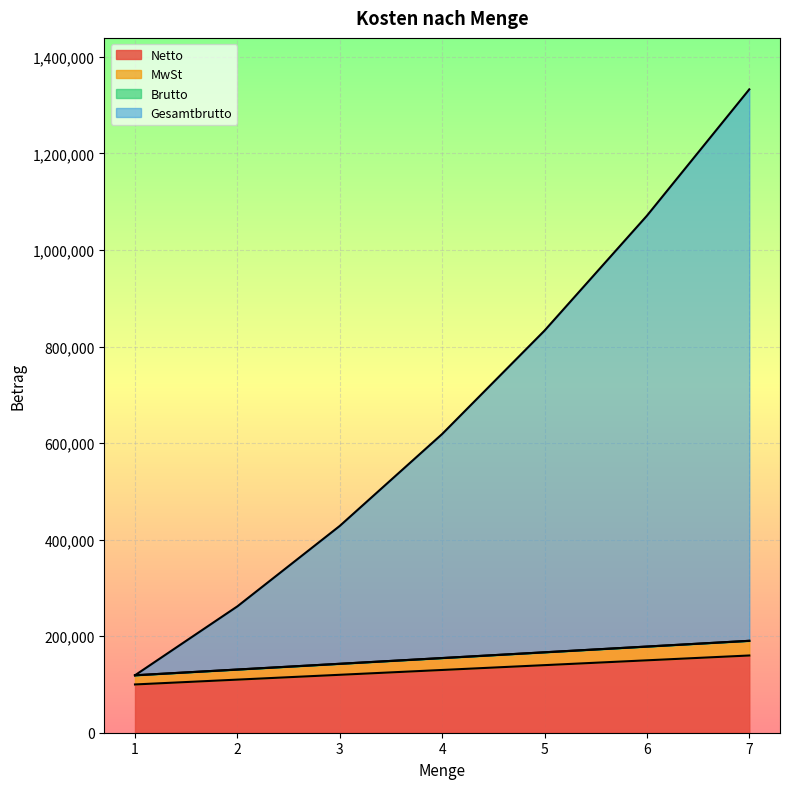

What is the value of the Brutto point at the 1st from the left?

119000